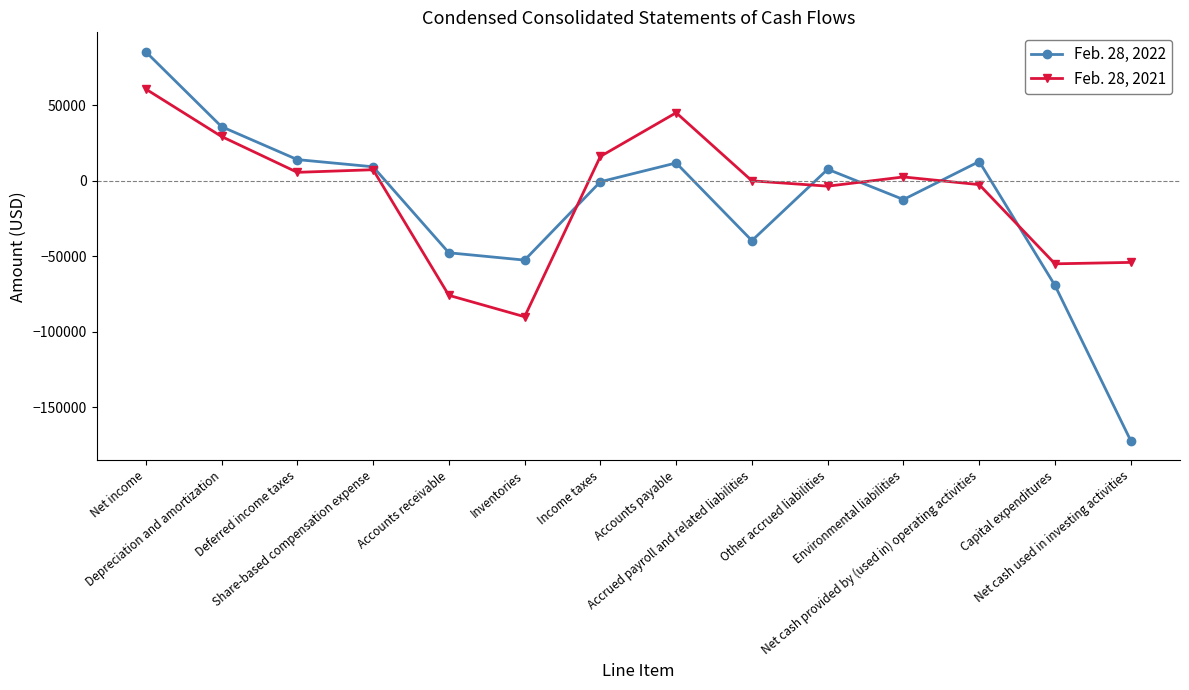

What position from the right is Deferred income taxes?

12